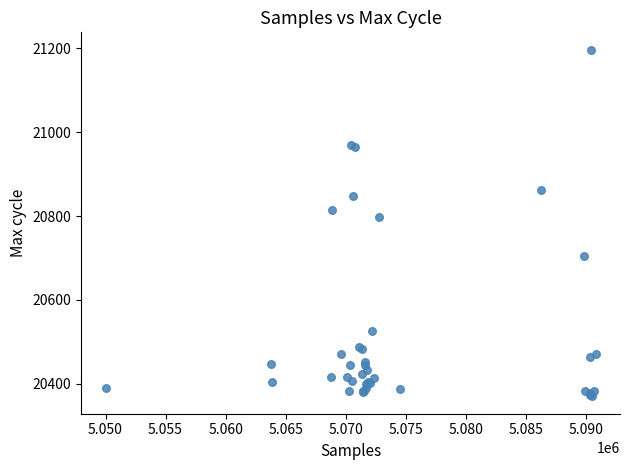

What Y value in the scatter plot is closest to 20783?

20799